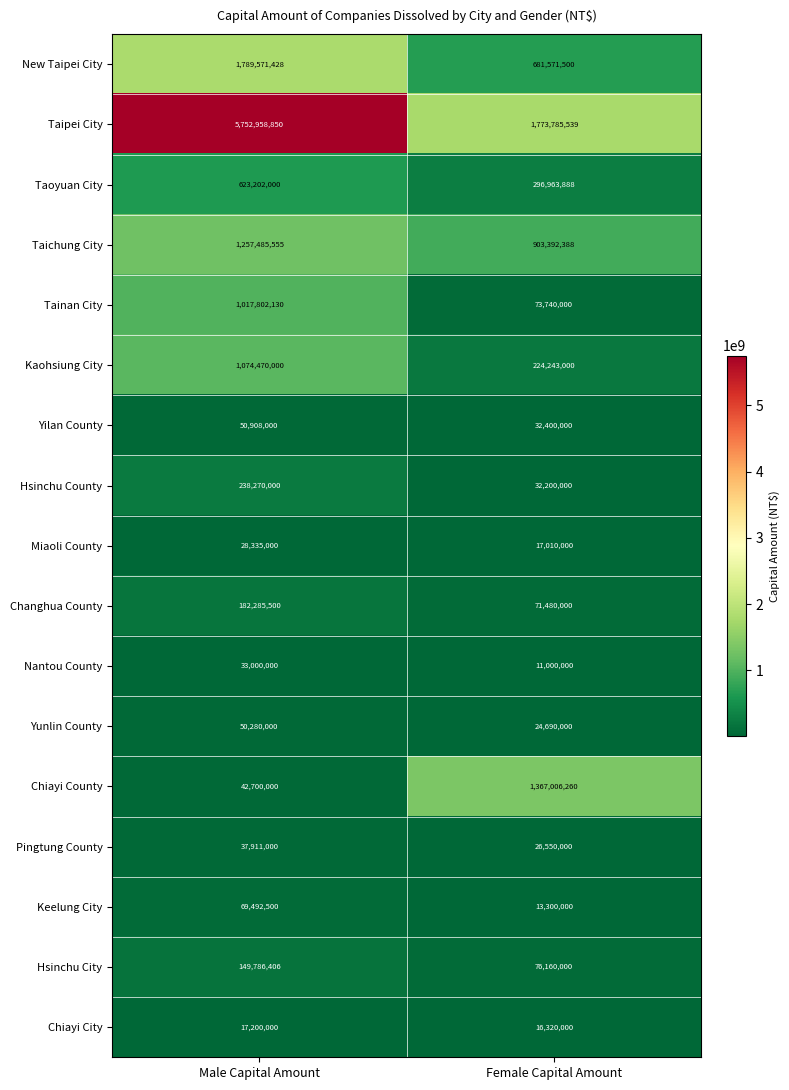

The value of Yilan County at Male Capital Amount is 77895592. True or false?

False